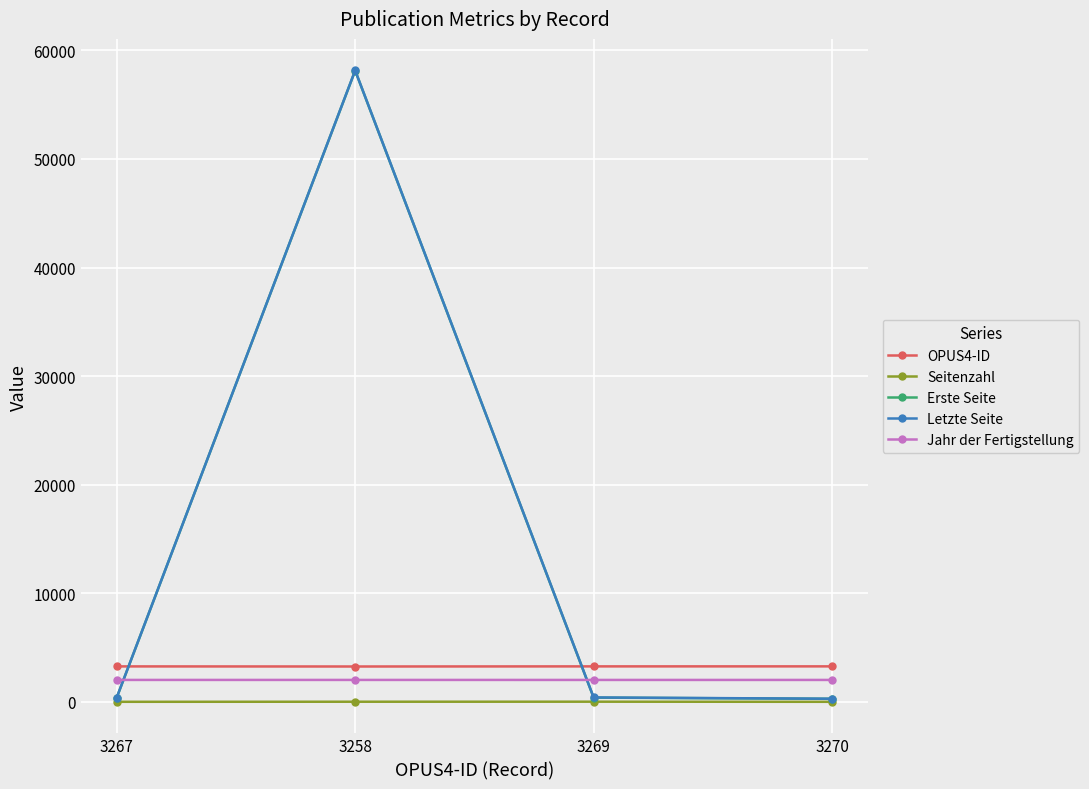

What position from the right is 3270?

1